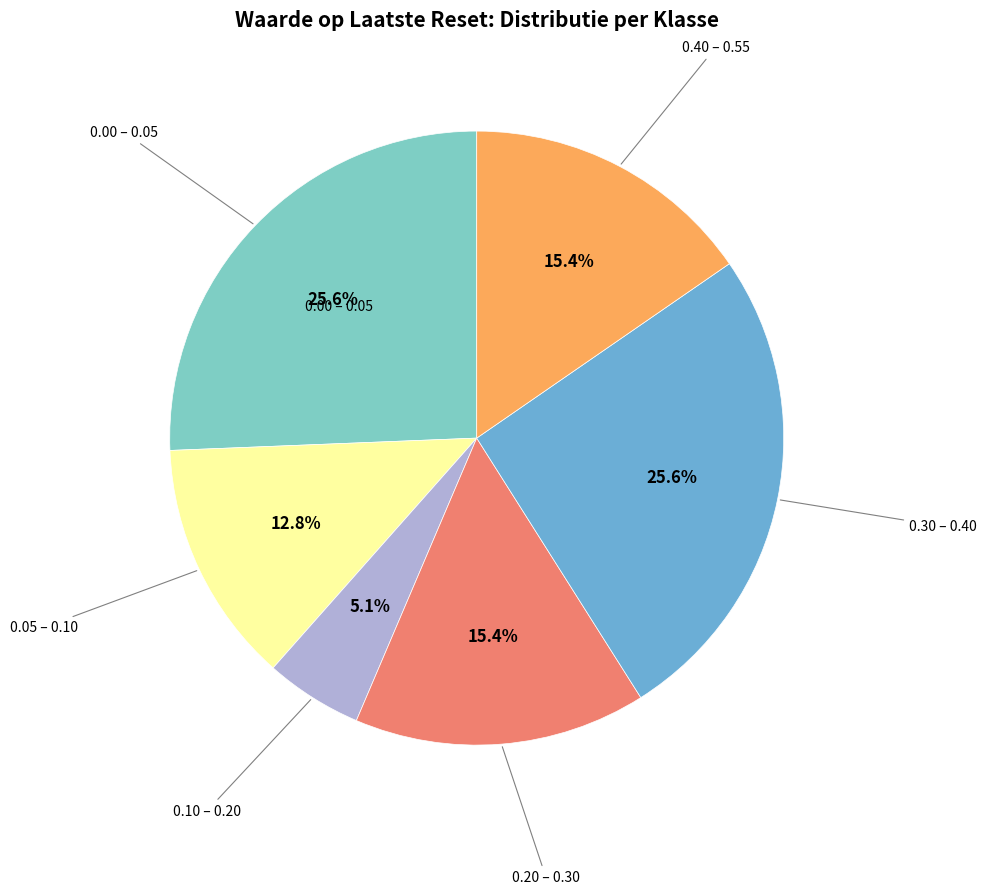

Is there a majority slice in this chart?

No